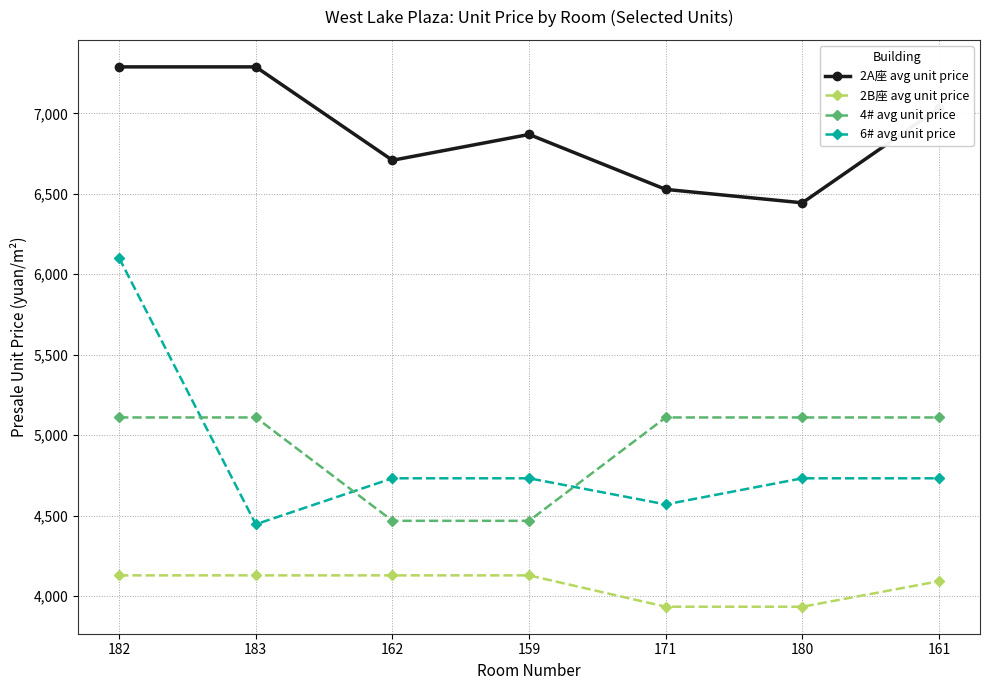

List the series in order of their peak value, lowest first.

2B座 avg unit price, 4# avg unit price, 6# avg unit price, 2A座 avg unit price